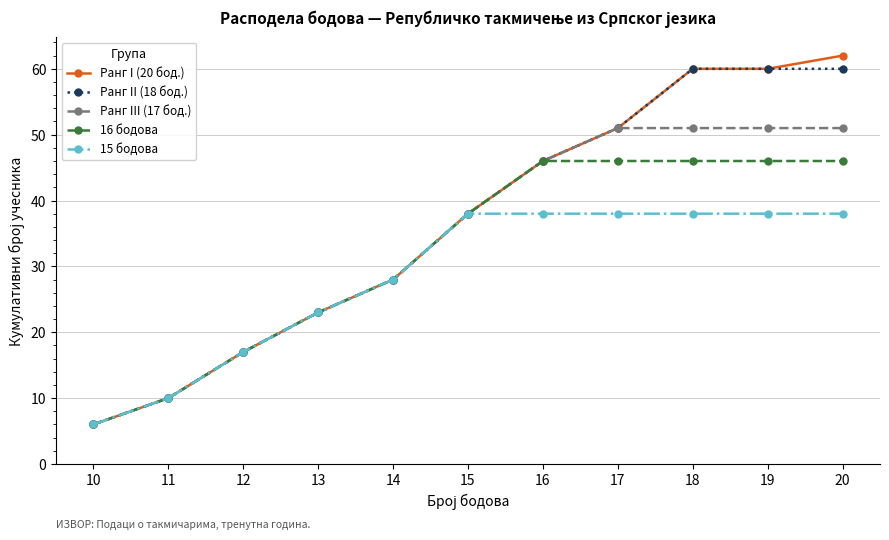

What is the smallest value displayed?

6